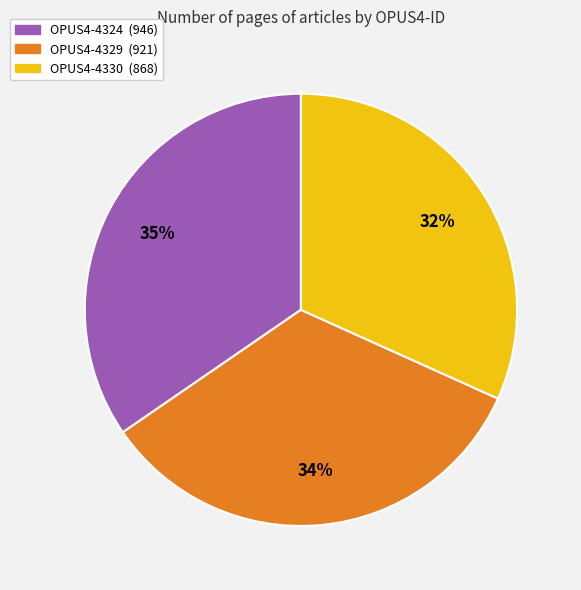

Is it true that OPUS4-4330 is 23% of the pie?

False